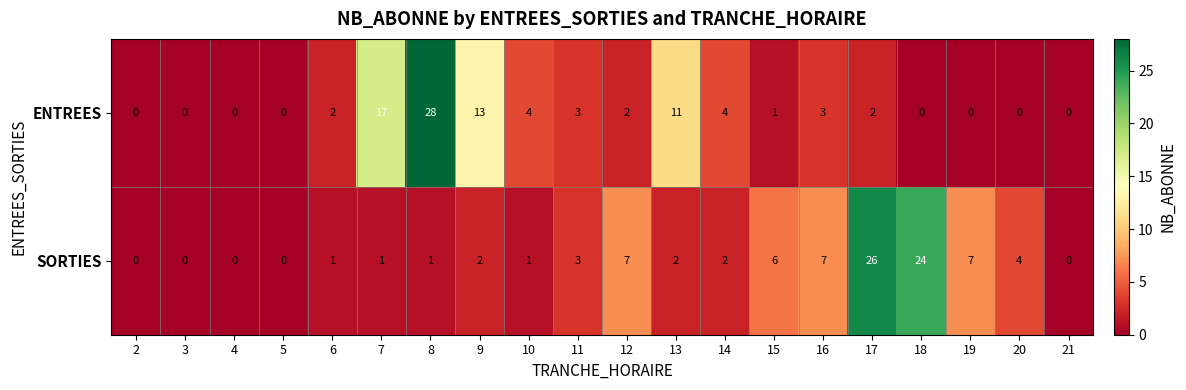

What is the sum of the SORTIES values at 2 and 18?

24